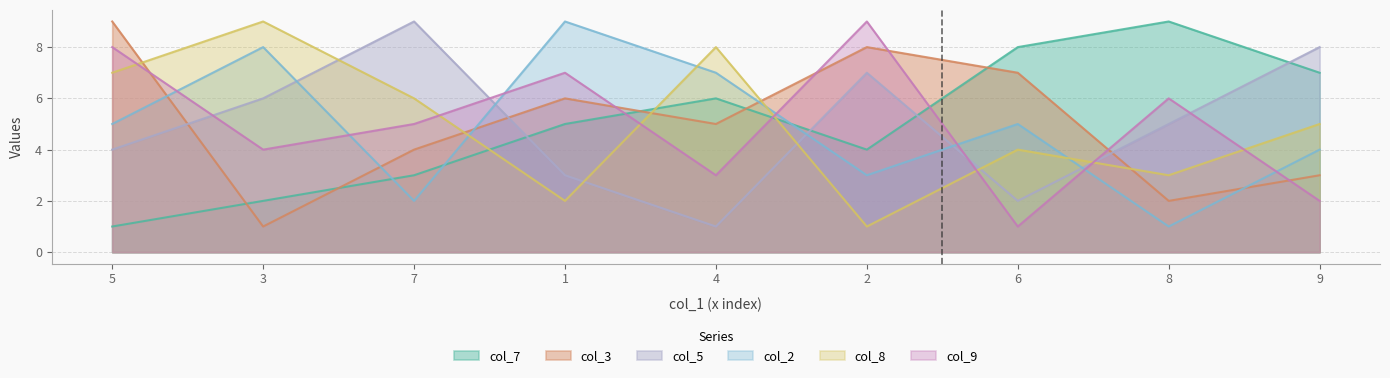

In col_5, how many points are higher than both neighbors (excluding endpoints)?

2